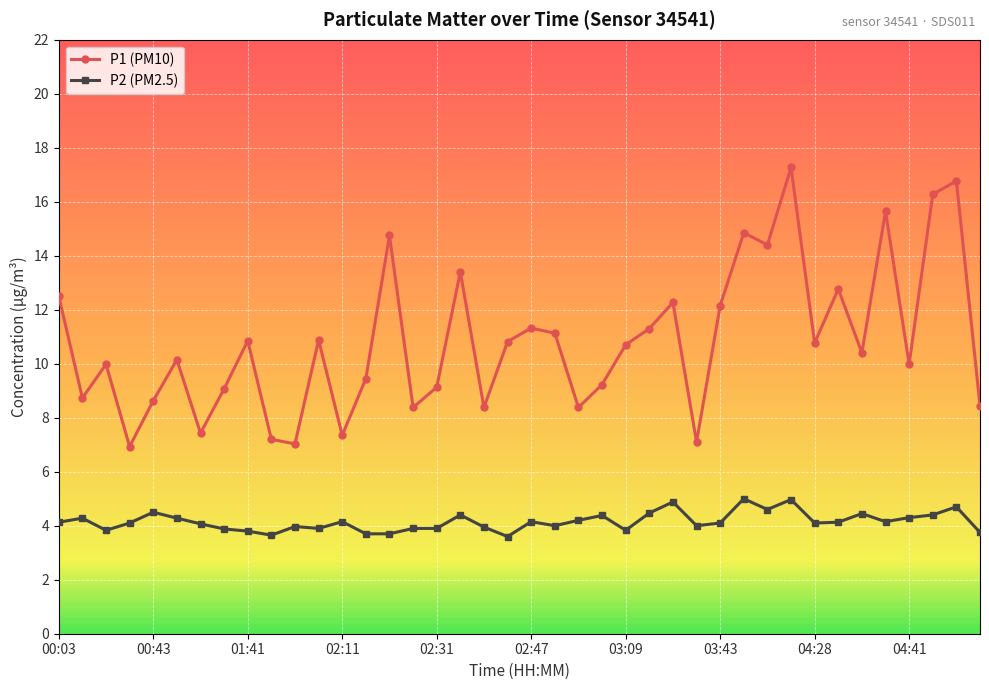

What is the difference between the second highest and second lowest values in the P1 (PM10) series?

9.7